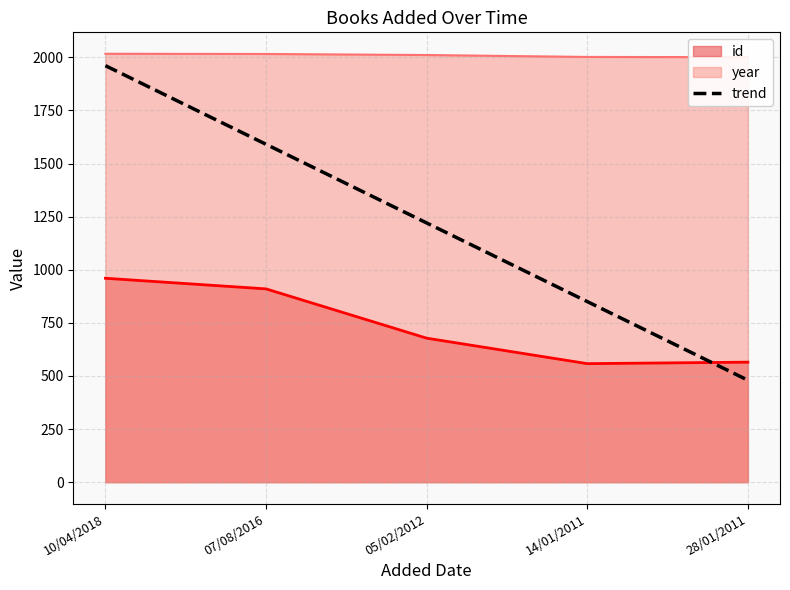

What is the difference between the values at 28/01/2011 and 05/02/2012?

740.5